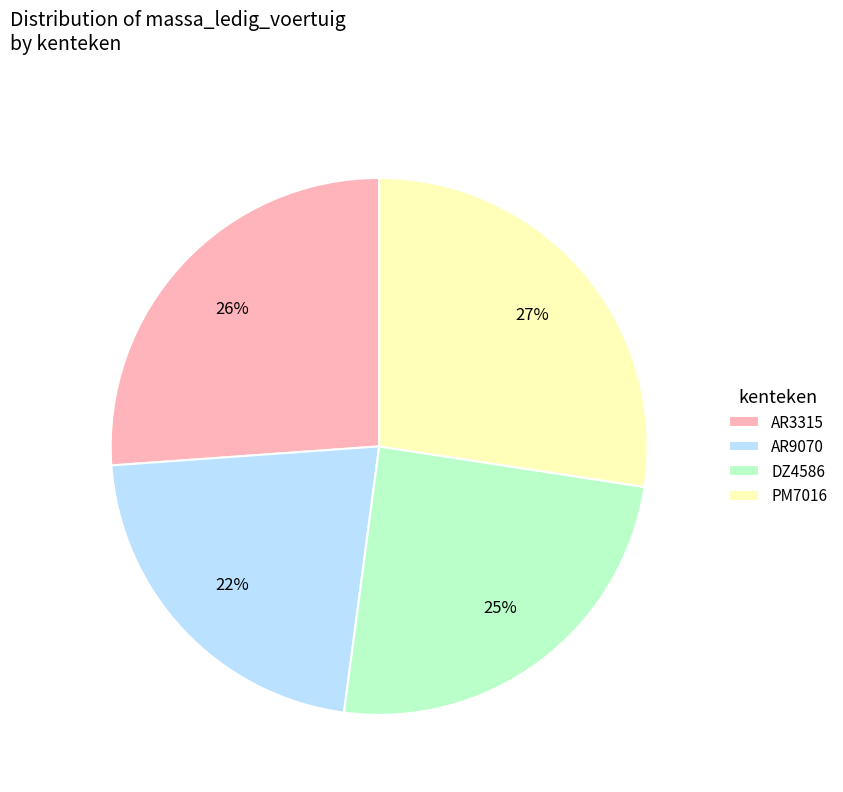

How many segments does this pie chart have?

4